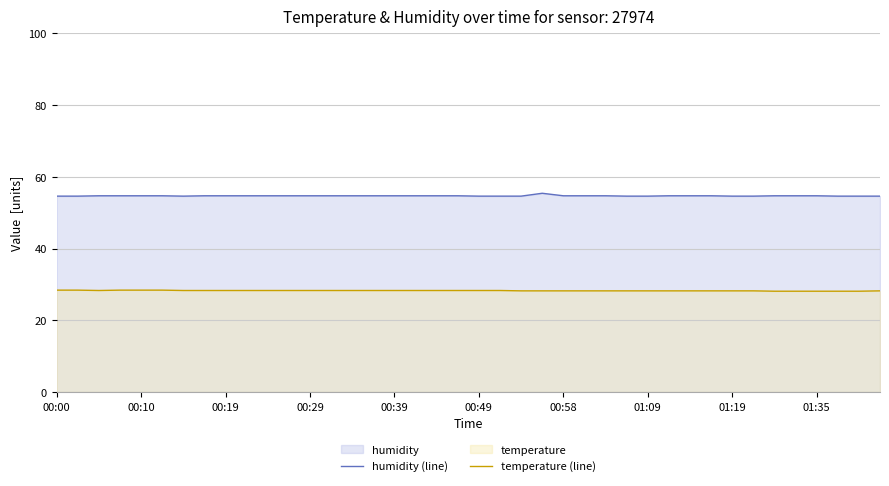

What is the maximum value shown in the chart?

55.4